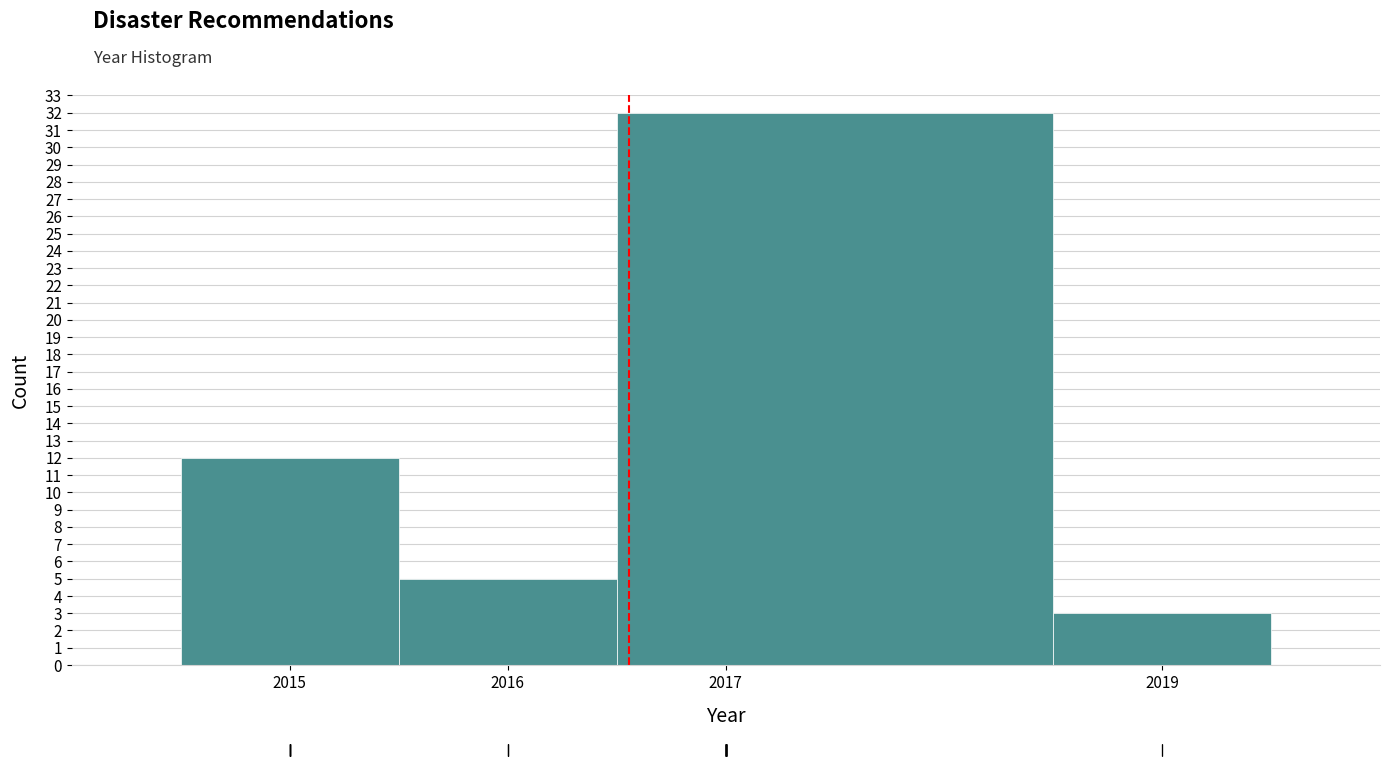

Reading left to right, transcribe this chart: for each bar, give the range it covers on the x-axis and its height. The values are not printed on the chart, so give them approximately, as read against the axis.

2014.5 to 2015.5: 12
2015.5 to 2016.5: 5
2016.5 to 2018.5: 32
2018.5 to 2019.5: 3